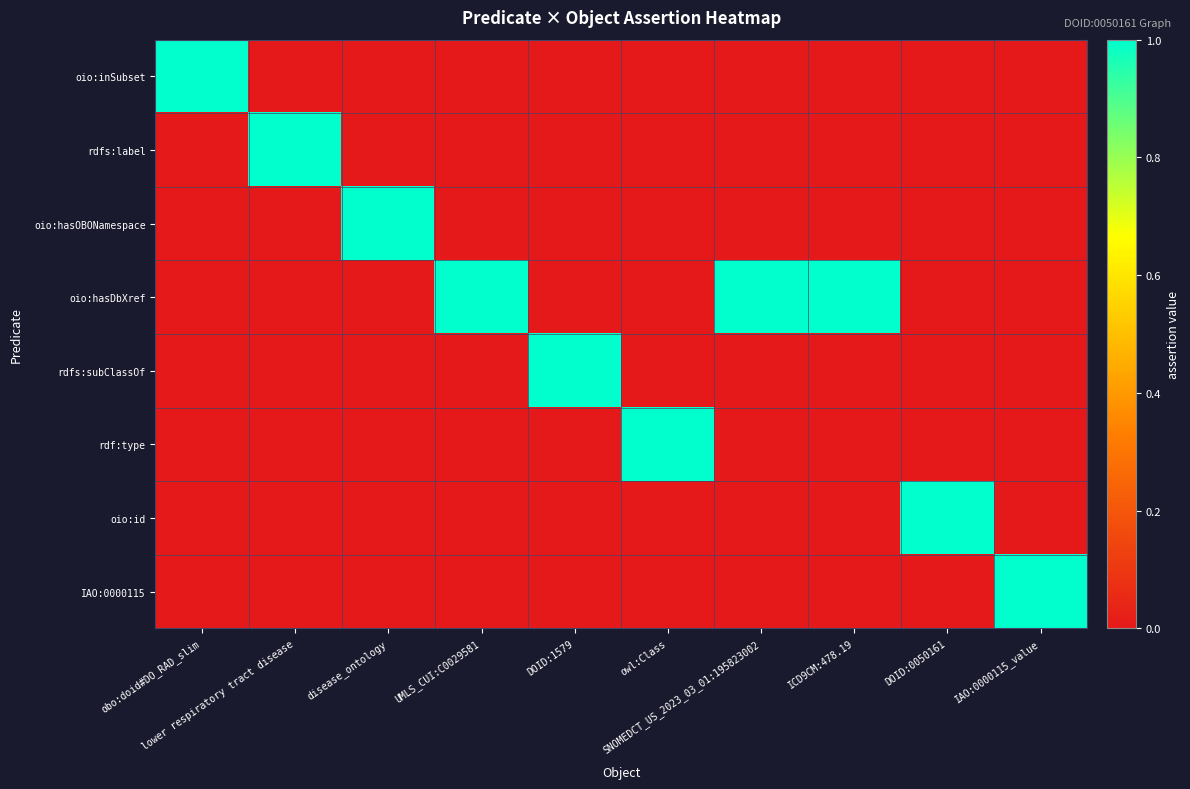

What is the greatest value displayed?

1